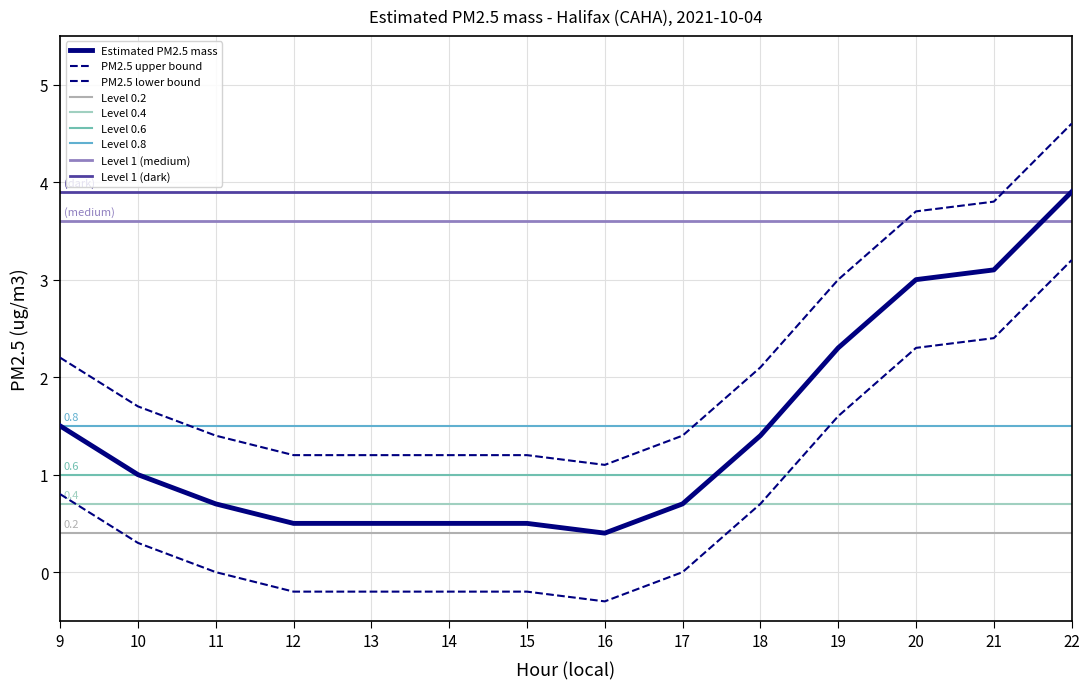

What is the difference between the PM2.5 lower bound values at 17 and 18?

0.7